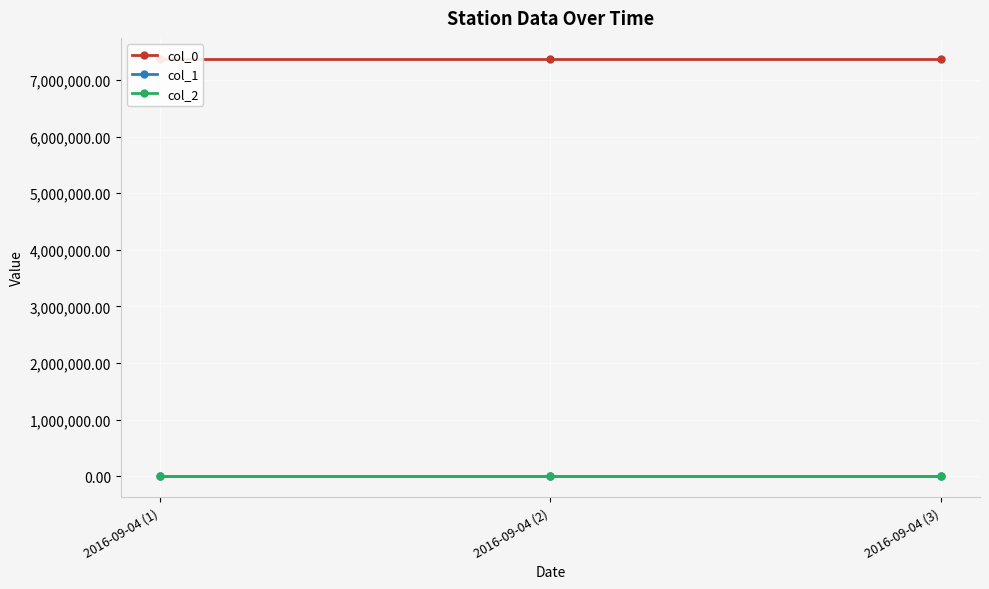

Reading right to left, list all the values displayed in this chart.

col_0: 2016-09-04 (3)=7375800.0	2016-09-04 (2)=7375800.0	2016-09-04 (1)=7375800.0
col_1: 2016-09-04 (3)=30.9	2016-09-04 (2)=30.9	2016-09-04 (1)=30.9
col_2: 2016-09-04 (3)=-90.7	2016-09-04 (2)=-90.7	2016-09-04 (1)=-90.7